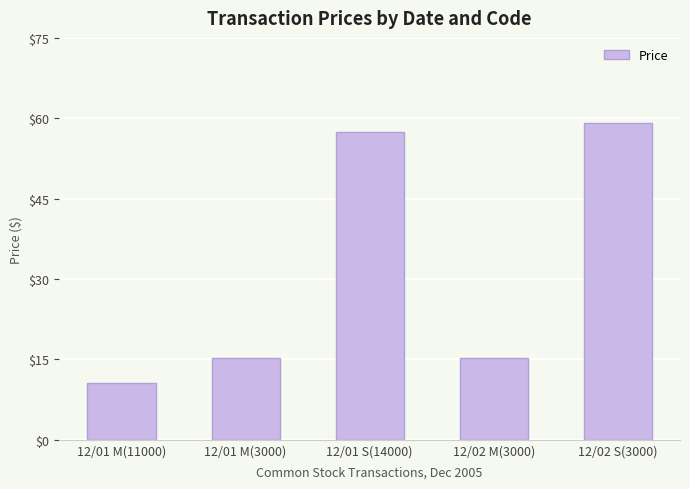

What is the label of the 3rd bar from the right?

12/01 S(14000)